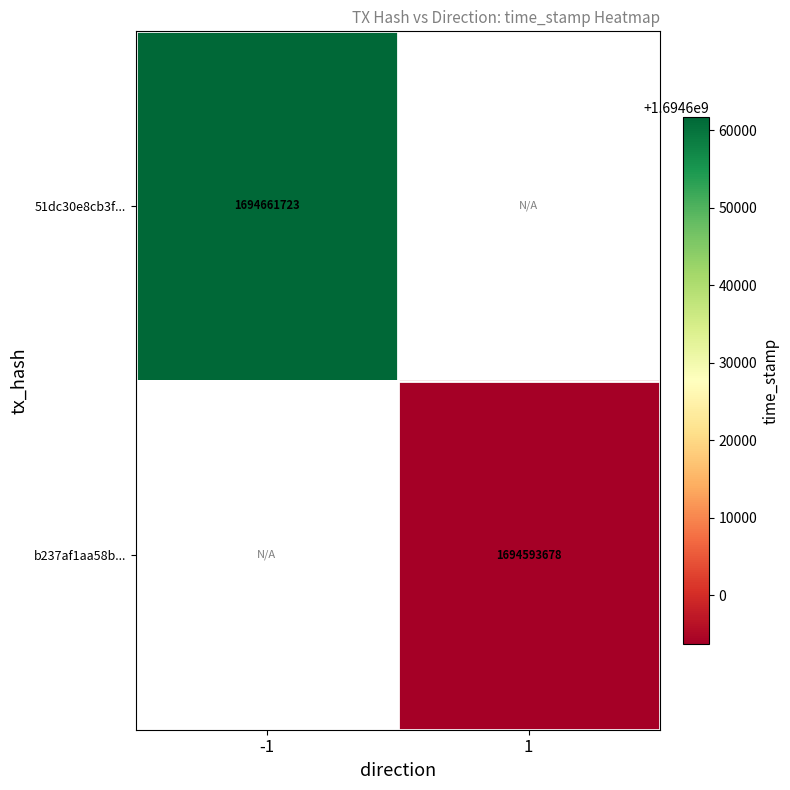

What is the minimum value shown in the chart?

1694593678.0